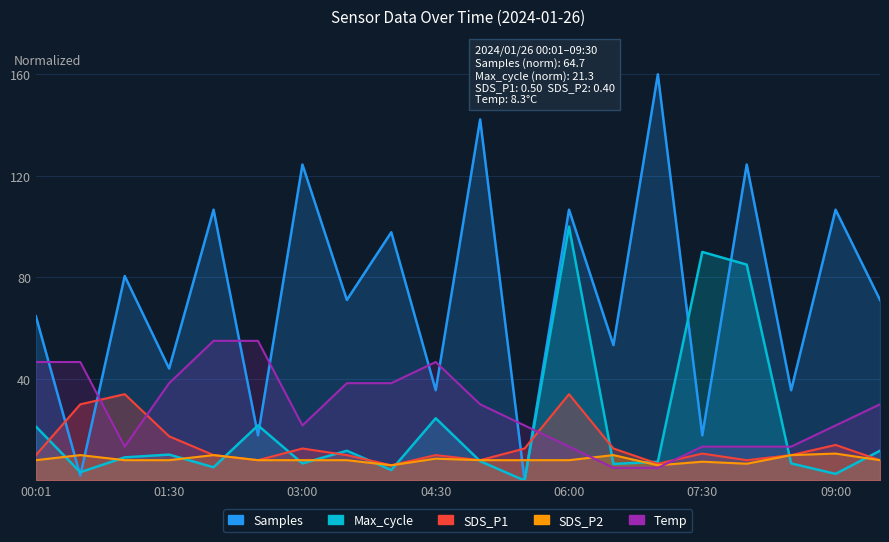

Which series changed the most between 01:00 and 03:00?

Samples